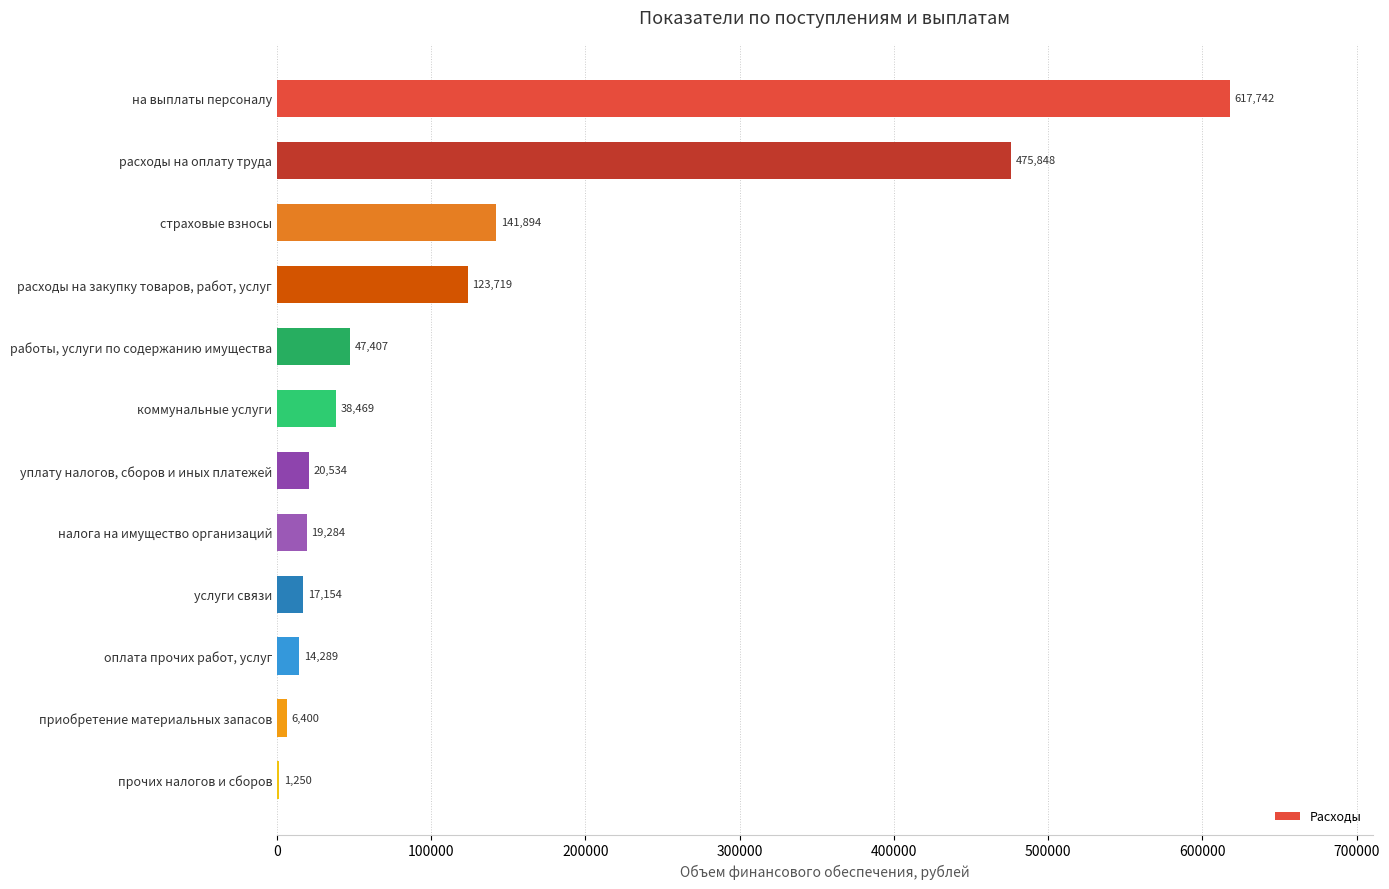

Reading top to bottom, list all the values displayed in this chart.

на выплаты персоналу=617742	расходы на оплату труда=475848	страховые взносы=141894	расходы на закупку товаров, работ, услуг=123719	работы, услуги по содержанию имущества=47407	коммунальные услуги=38469	уплату налогов, сборов и иных платежей=20534	налога на имущество организаций=19284	услуги связи=17154	оплата прочих работ, услуг=14289	приобретение материальных запасов=6400	прочих налогов и сборов=1250